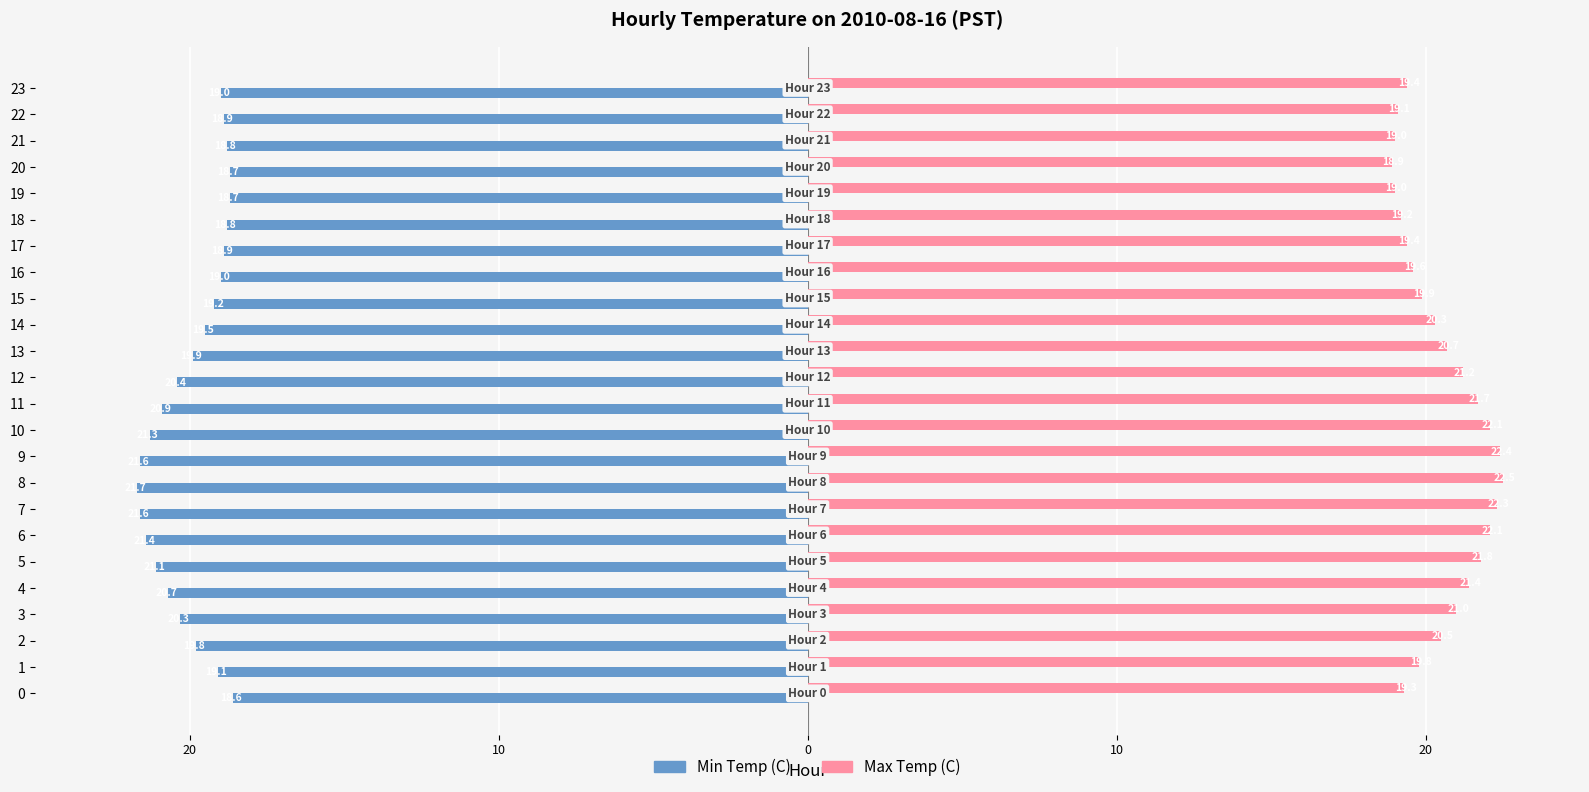

Which series has the widest spread of values?

Max Temp (C)